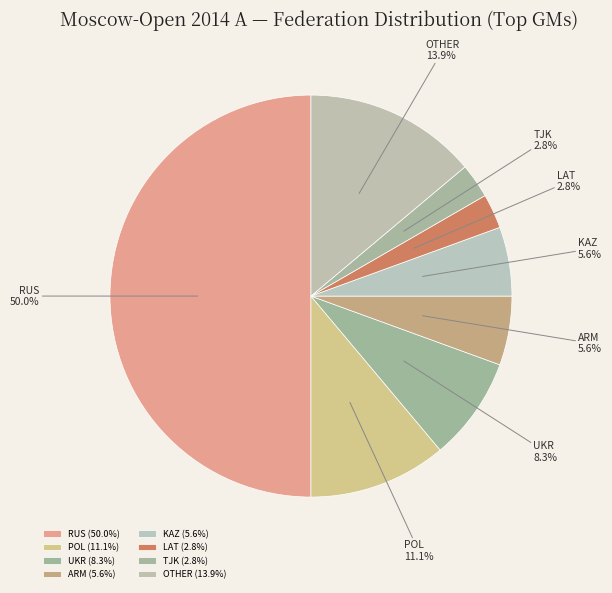

Which has a higher value, KAZ or LAT?

KAZ